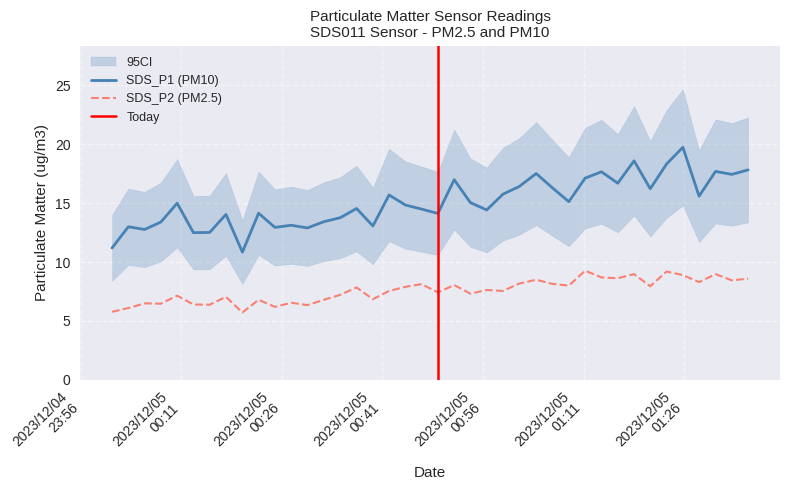

True or false: SDS_P1 and SDS_P2 cross at least once.

False